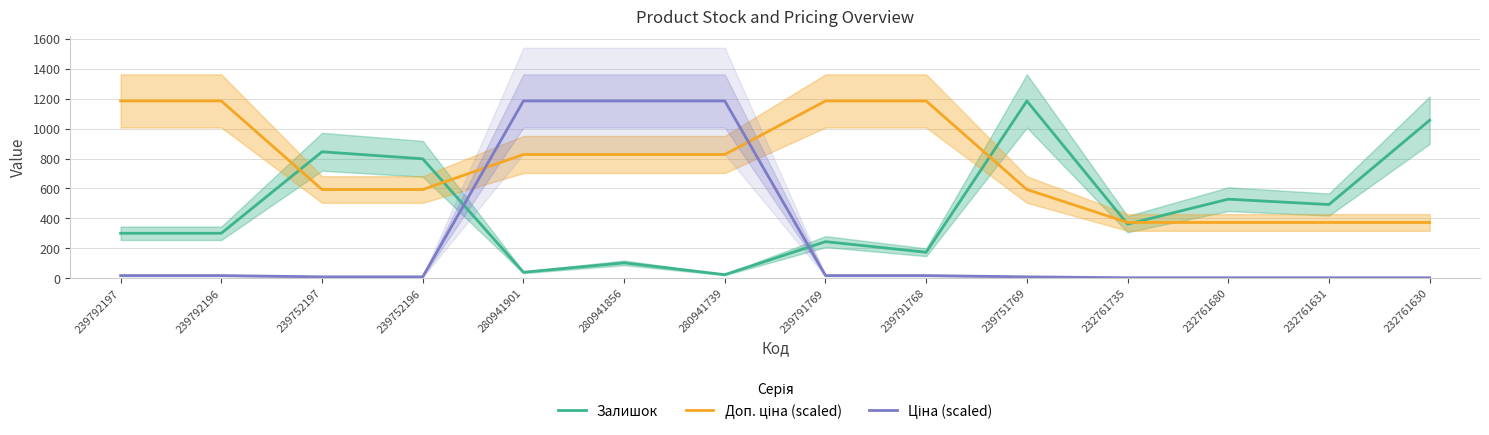

True or false: Доп. ціна (scaled) has a value of 1468.8 at 280941739.

False